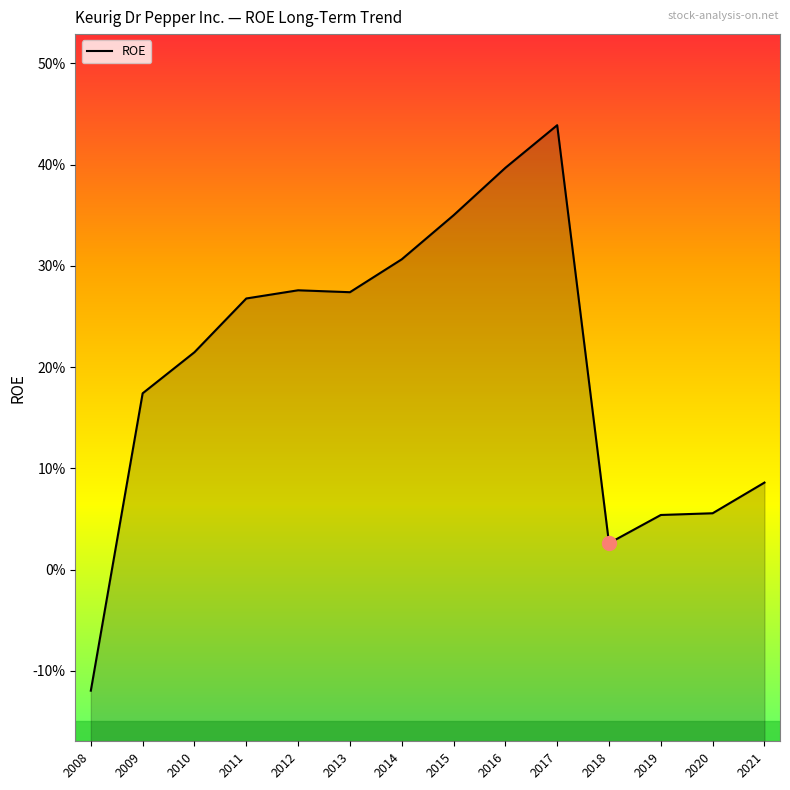

What is the sum of all values?

2.8